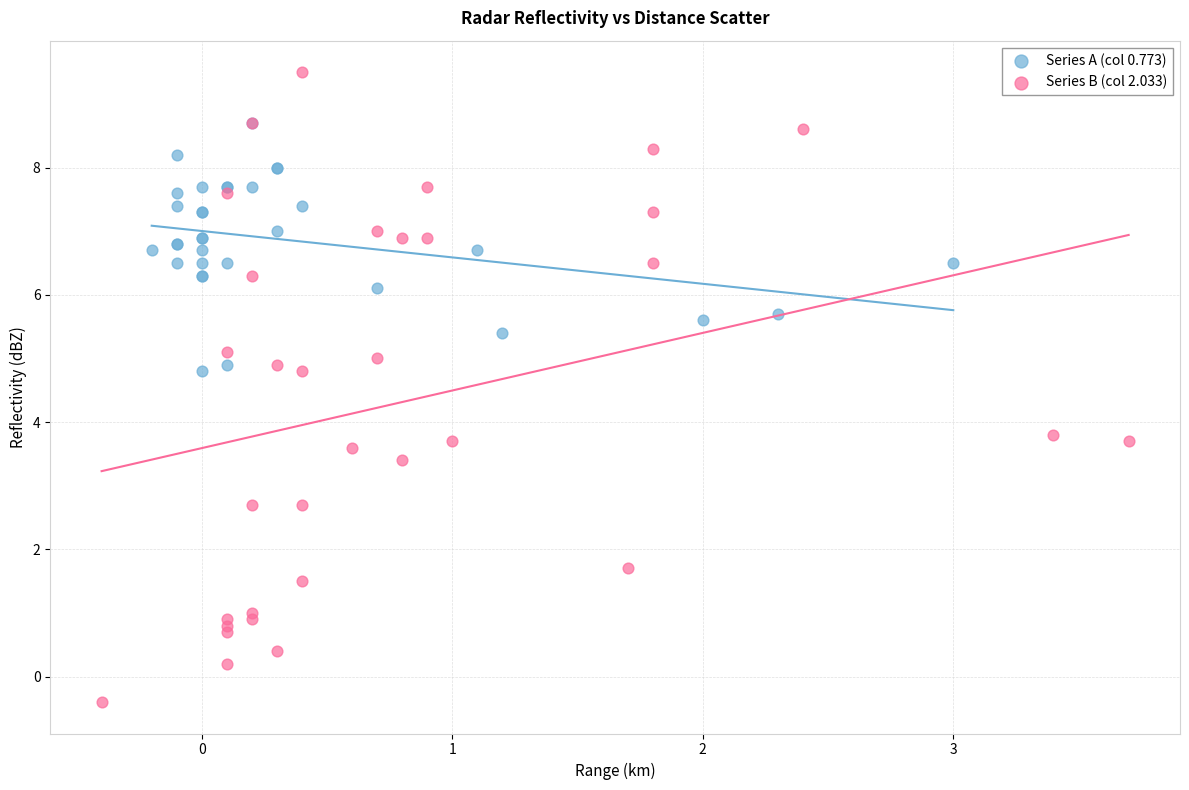

Which series reaches the minimum Y coordinate?

Series B (col 2.033)